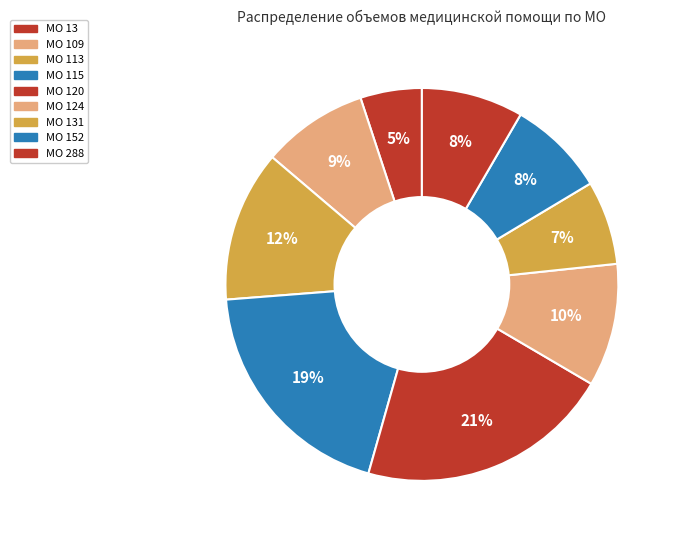

What is the change in value from МО 120 to МО 131?

-804